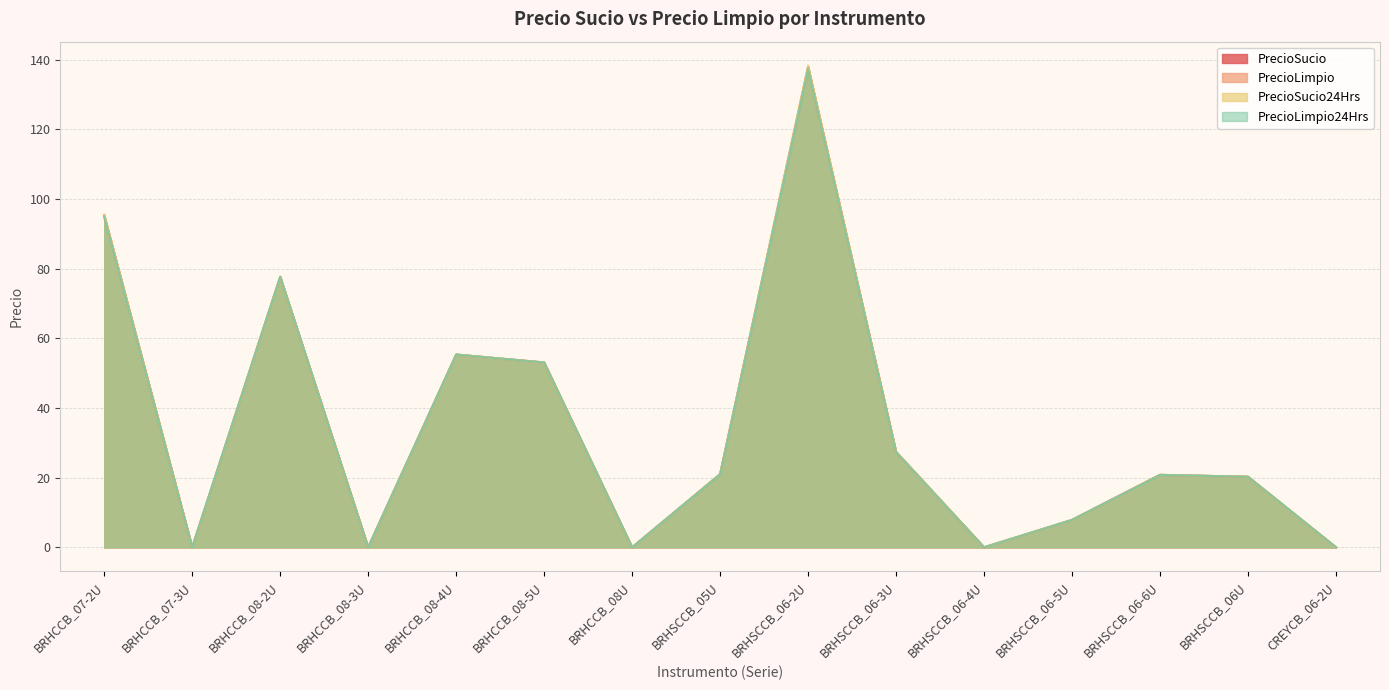

True or false: PrecioSucio24Hrs has a value of 49.6 at BRHSCCB_06-2U.

False